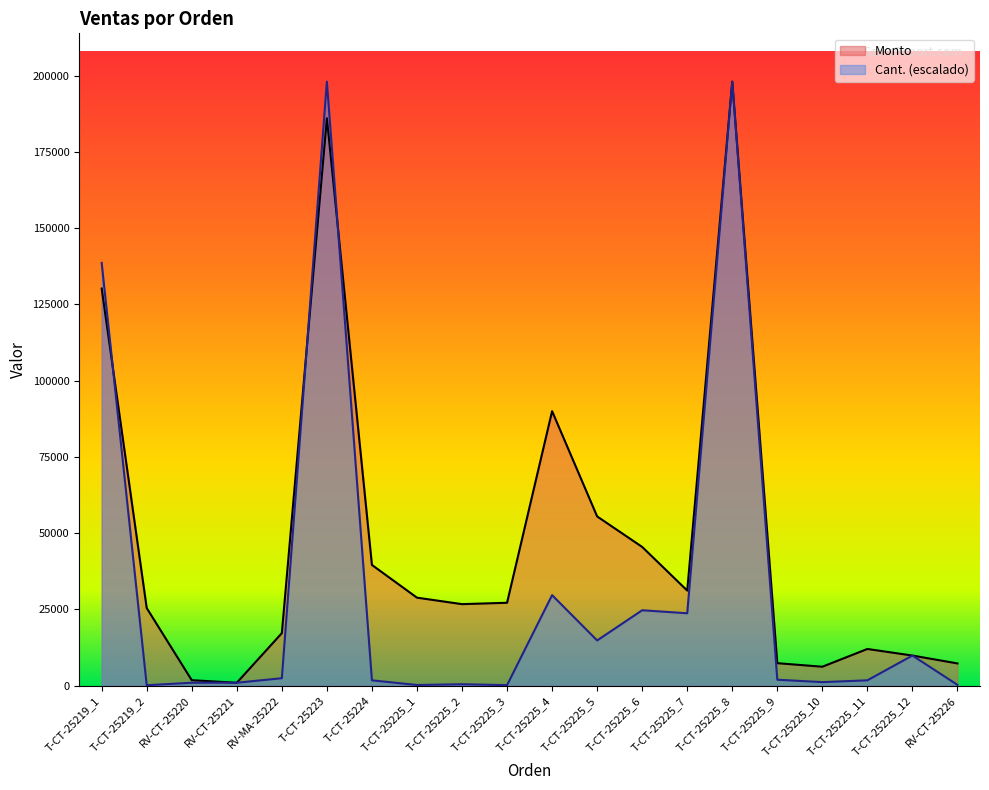

Reading left to right, extract all data points from this chart.

Monto: T-CT-25219_1=130200.0	T-CT-25219_2=25470.0	RV-CT-25220=1820.0	RV-CT-25221=990.0	RV-MA-25222=17250.0	T-CT-25223=186000.0	T-CT-25224=39600.0	T-CT-25225_1=28875.0	T-CT-25225_2=26750.0	T-CT-25225_3=27200.0	T-CT-25225_4=90000.0	T-CT-25225_5=55500.0	T-CT-25225_6=45500.0	T-CT-25225_7=31200.0	T-CT-25225_8=198000.0	T-CT-25225_9=7400.0	T-CT-25225_10=6240.0	T-CT-25225_11=12060.0	T-CT-25225_12=9900.0	RV-CT-25226=7320.0
Cant.: T-CT-25219_1=138600.0	T-CT-25219_2=178.2	RV-CT-25220=990.0	RV-CT-25221=990.0	RV-MA-25222=2475.0	T-CT-25223=198000.0	T-CT-25224=1782.0	T-CT-25225_1=247.5	T-CT-25225_2=495.0	T-CT-25225_3=198.0	T-CT-25225_4=29700.0	T-CT-25225_5=14850.0	T-CT-25225_6=24750.0	T-CT-25225_7=23760.0	T-CT-25225_8=198000.0	T-CT-25225_9=1980.0	T-CT-25225_10=1188.0	T-CT-25225_11=1782.0	T-CT-25225_12=9900.0	RV-CT-25226=297.0